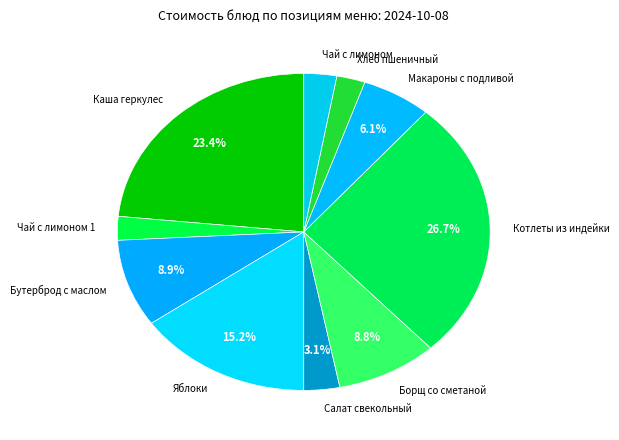

Which slice is the largest?

Котлеты из индейки